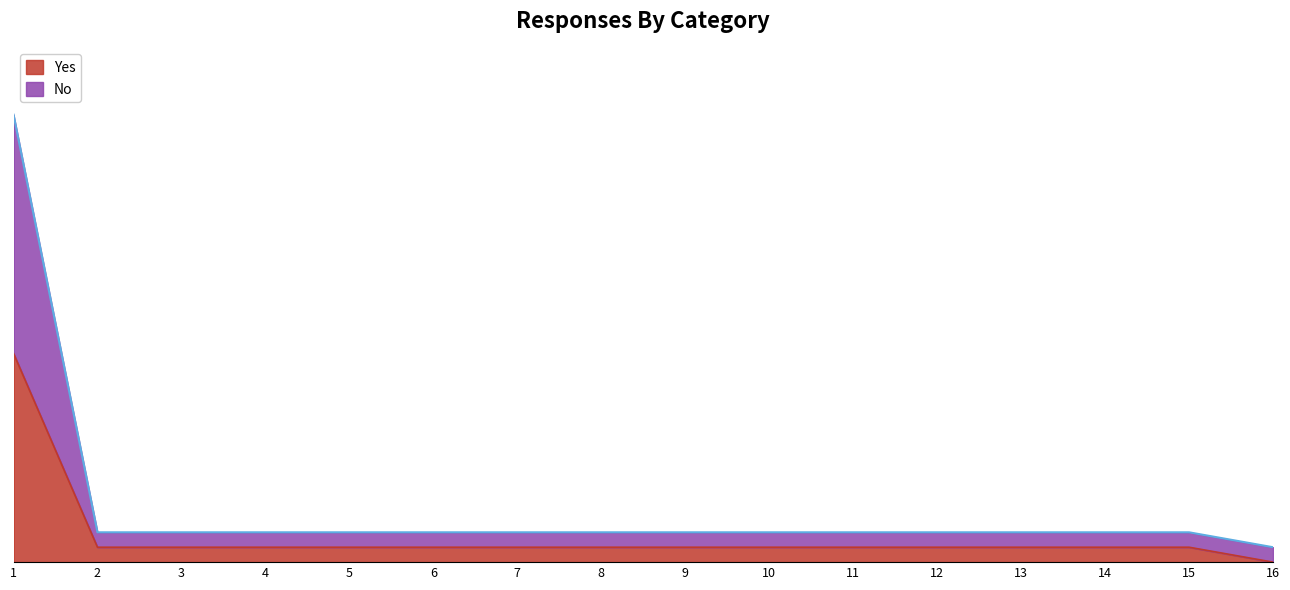

What is the total value across all series at 16?

1